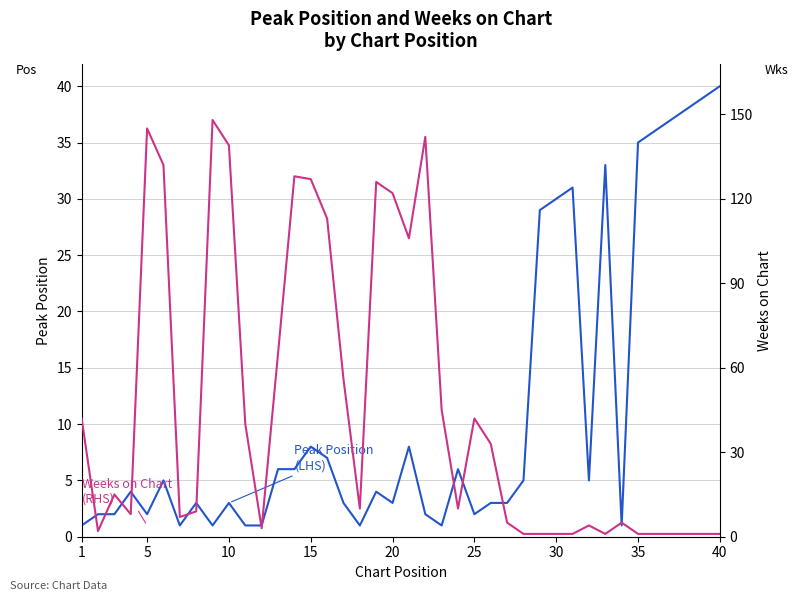

Reading right to left, list all the values displayed in this chart.

Peak Position
(LHS): 40	39	38	37	36	35	1	33	5	31	30	29	5	3	3	2	6	1	2	8	3	4	1	3	7	8	6	6	1	1	3	1	3	1	5	2	4	2	2	1
Weeks on Chart
(RHS): 1	1	1	1	1	1	5	1	4	1	1	1	1	5	33	42	10	45	142	106	122	126	10	56	113	127	128	65	3	40	139	148	9	7	132	145	8	15	2	42